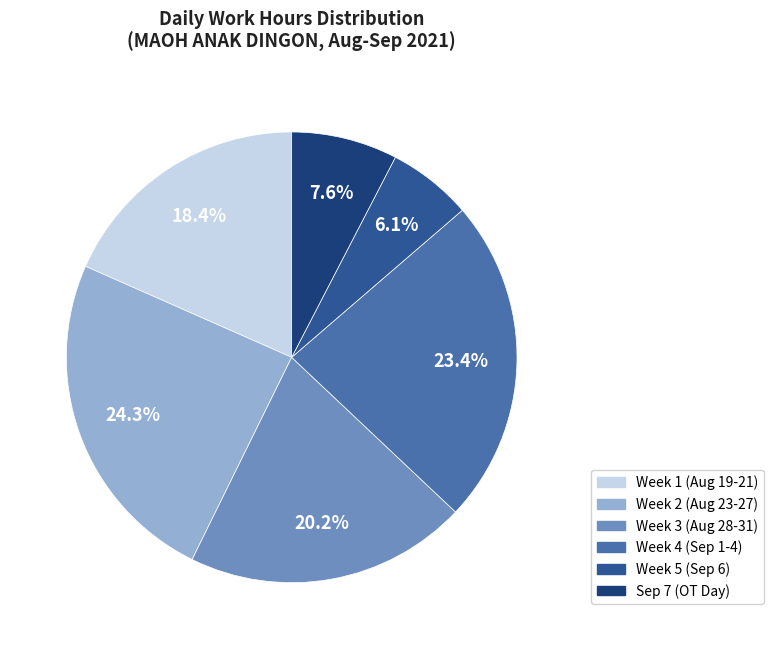

Does any single category account for the majority?

No